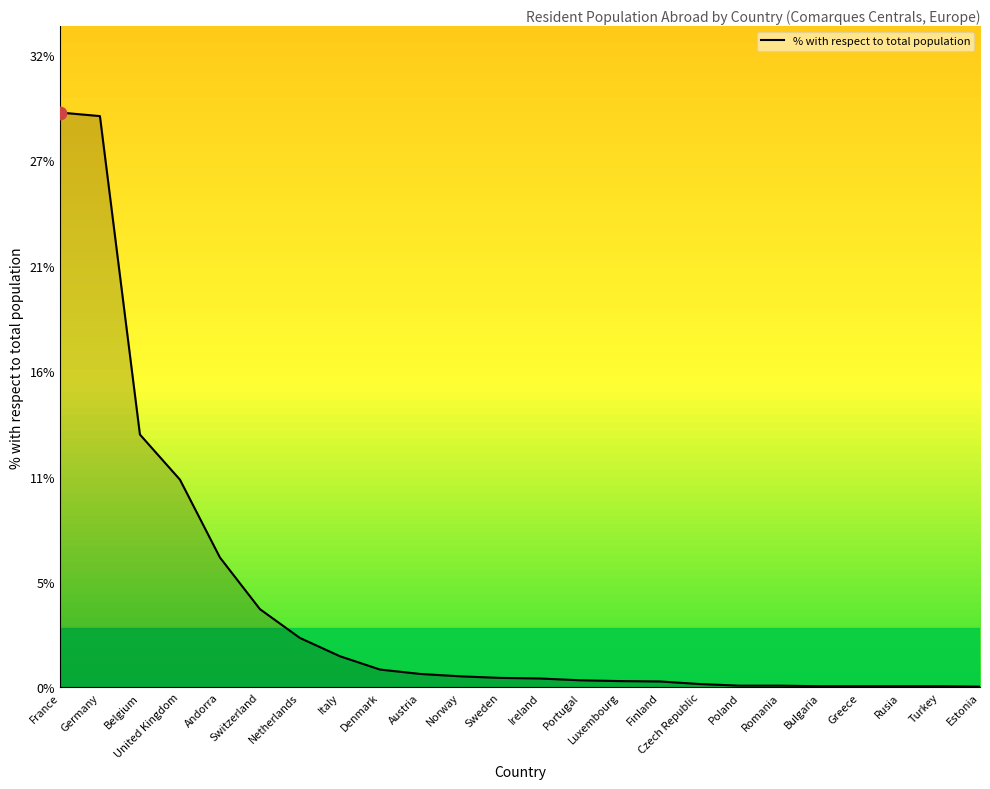

What is the change in value from United Kingdom to Sweden?

-10.0